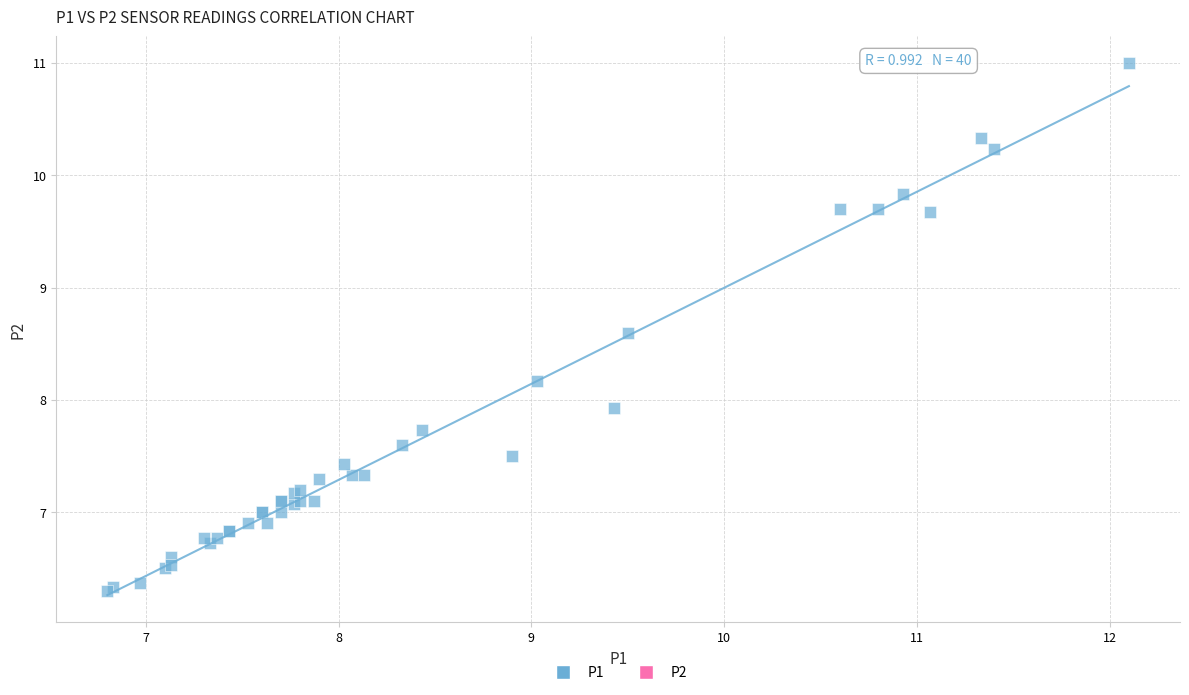

What Y value in the scatter plot is closest to 8?

7.9